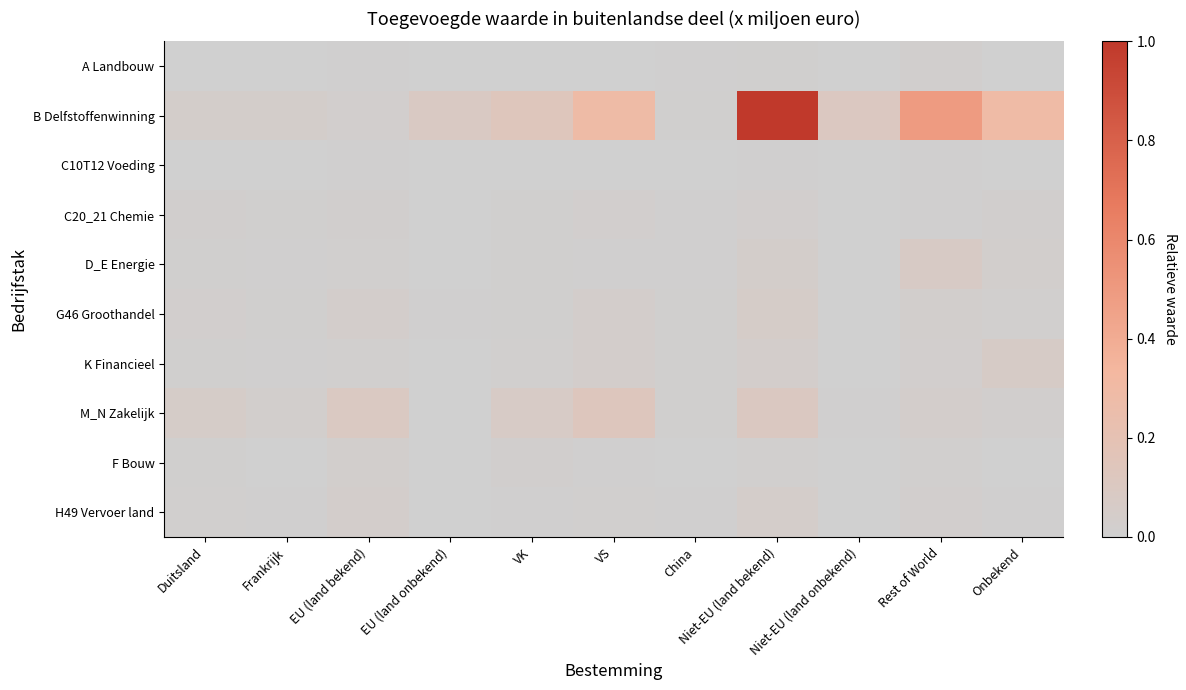

At how many categories does at least one series exceed 0?

11